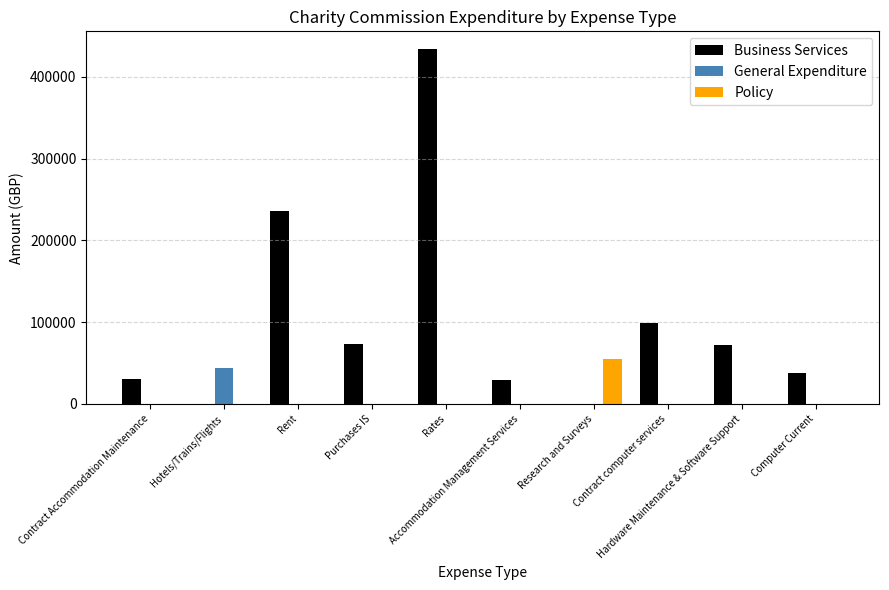

What is the maximum value for Policy?

55300.0